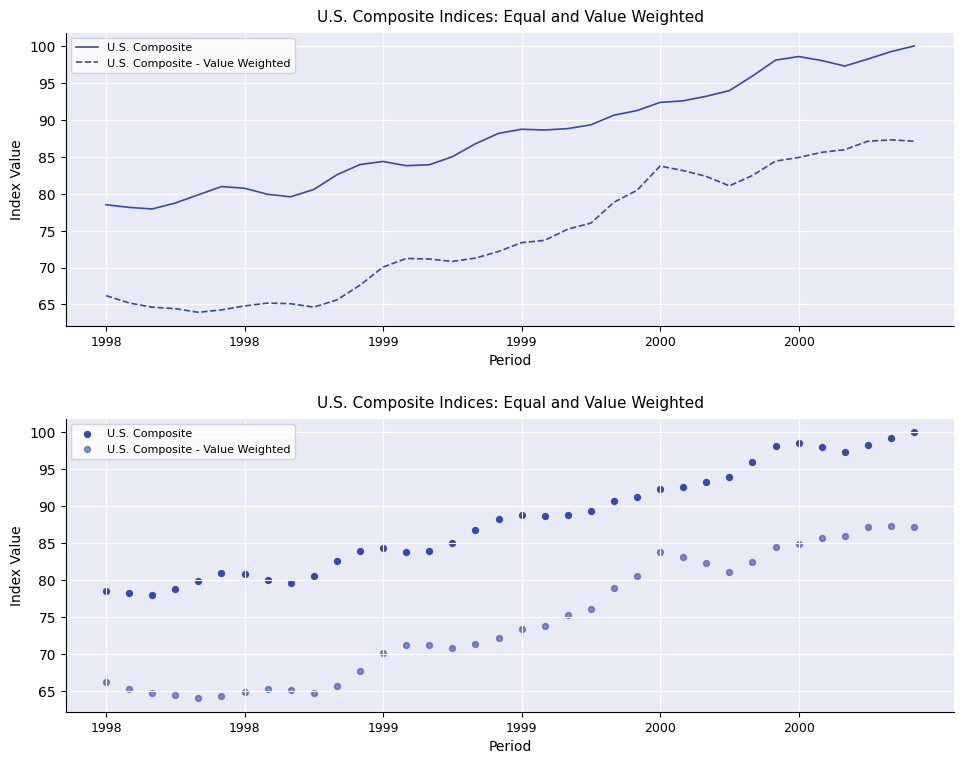

Which series has the widest spread of Y values?

U.S. Composite - Value Weighted